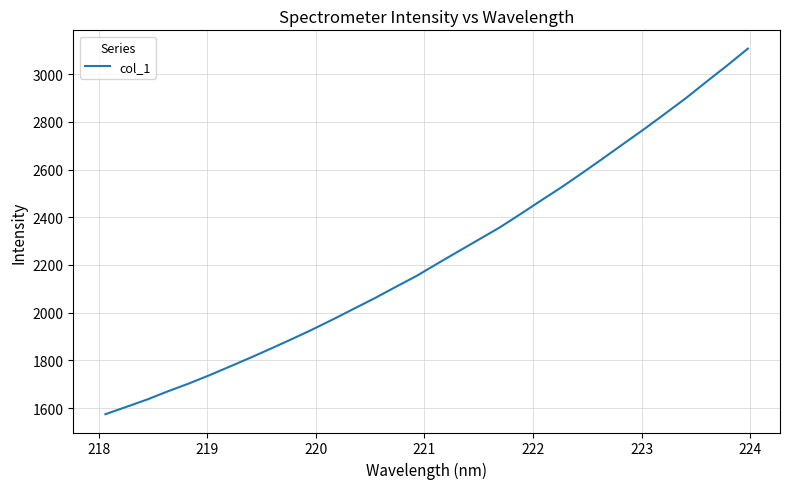

True or false: there are more than 2 points higher than both neighbors.

False